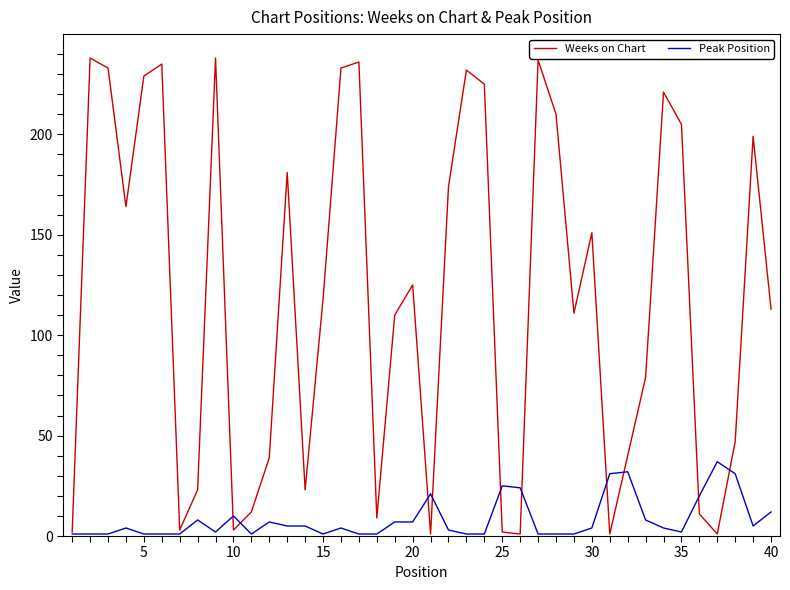

Which series has the largest total across all categories?

Weeks on Chart